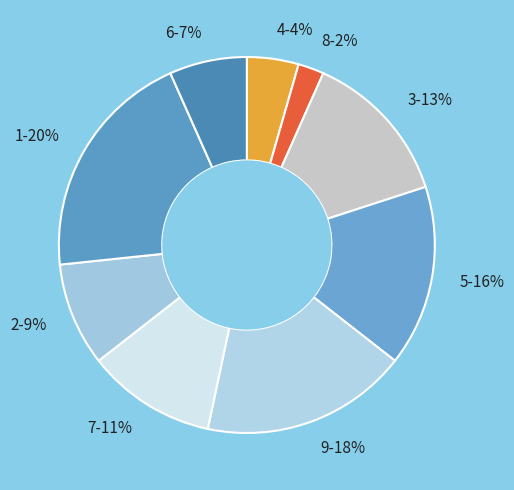

How many segments does this pie chart have?

9